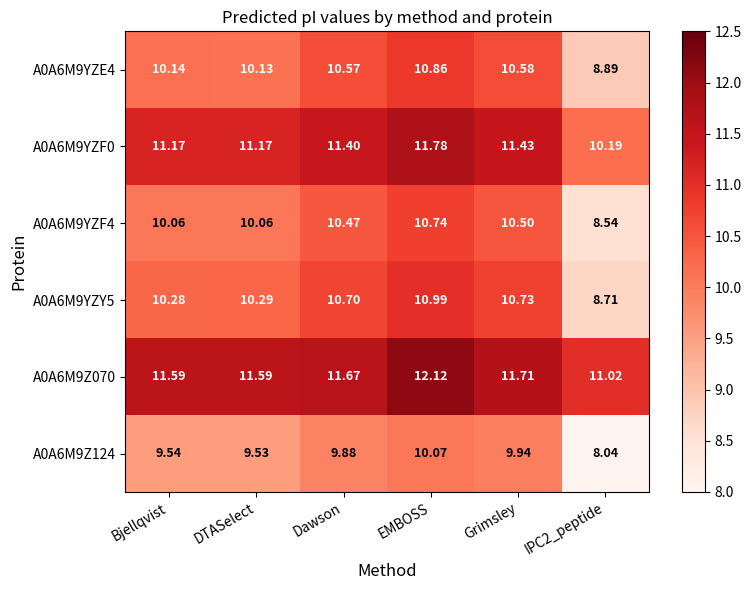

Which series has the largest total across all categories?

A0A6M9Z070